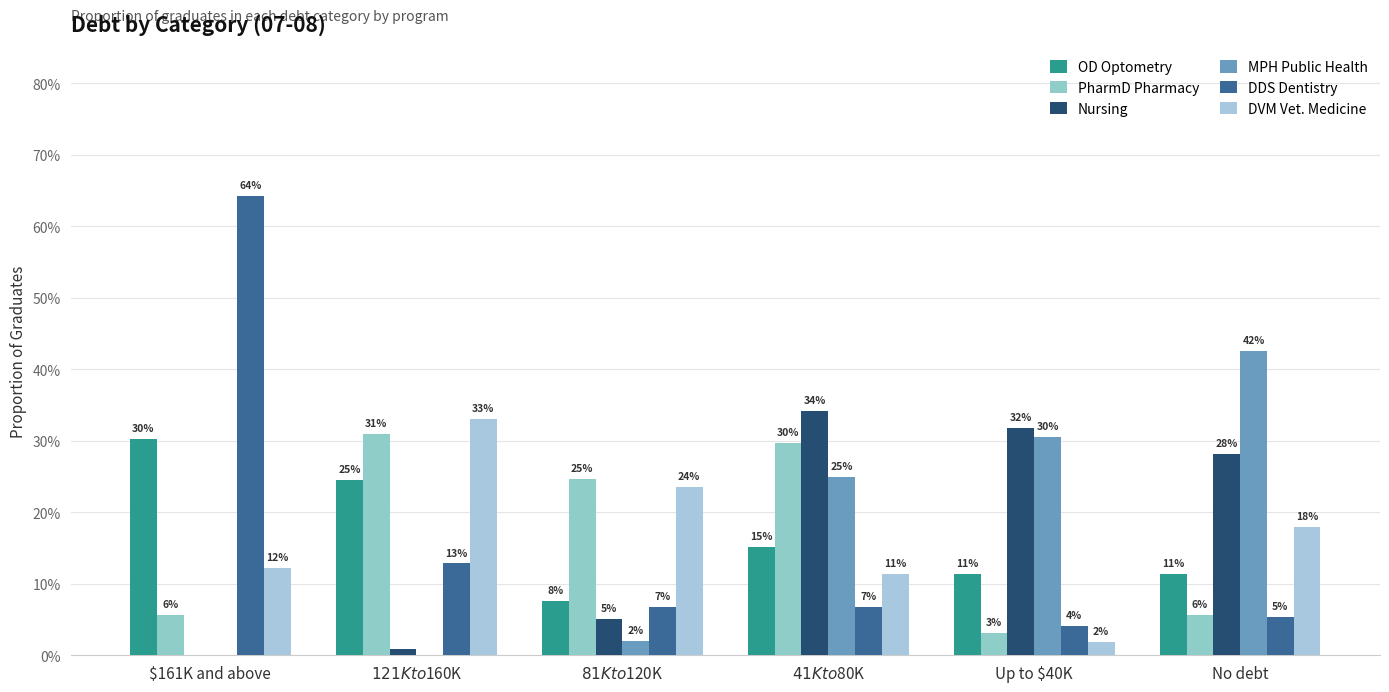

What are all the series names shown in the legend?

OD Optometry, PharmD Pharmacy, Nursing, MPH Public Health, DDS Dentistry, DVM Vet. Medicine